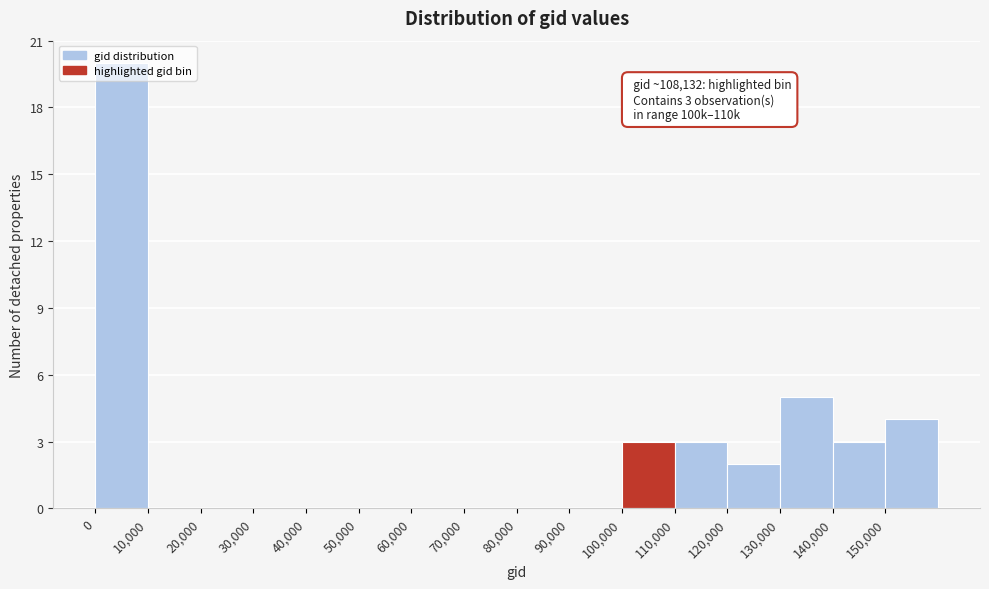

Which range on the x-axis has the tallest bar?

0 to 10000